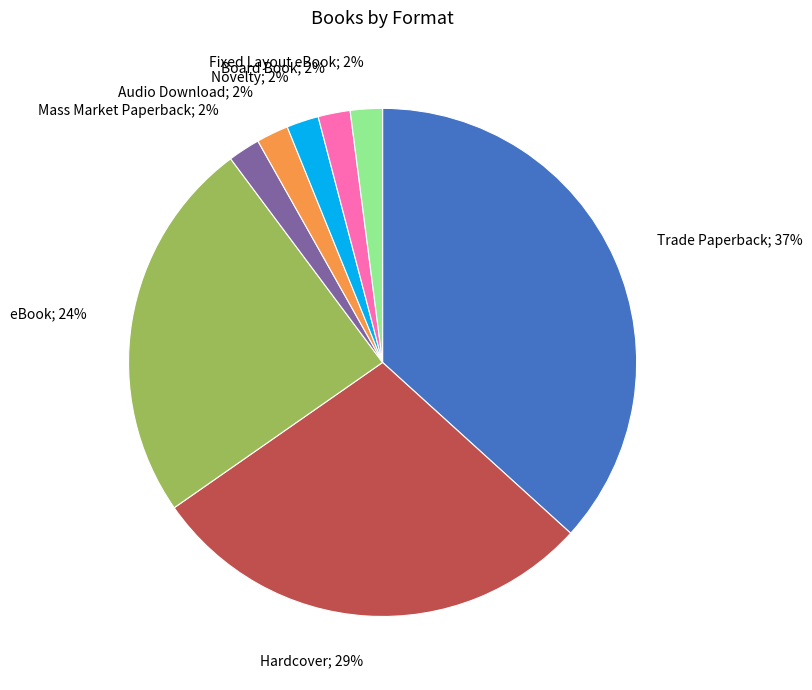

Is there a majority slice in this chart?

No